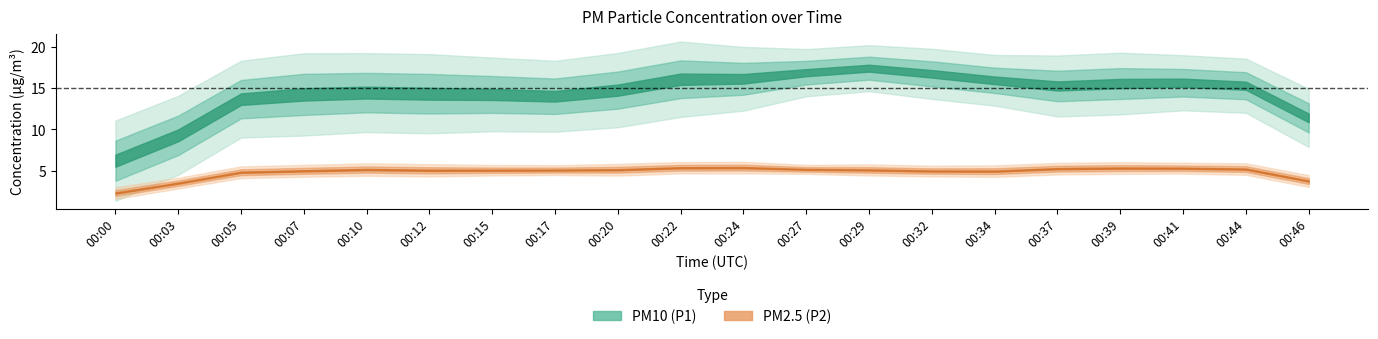

True or false: P1 and P2 cross at least once.

False